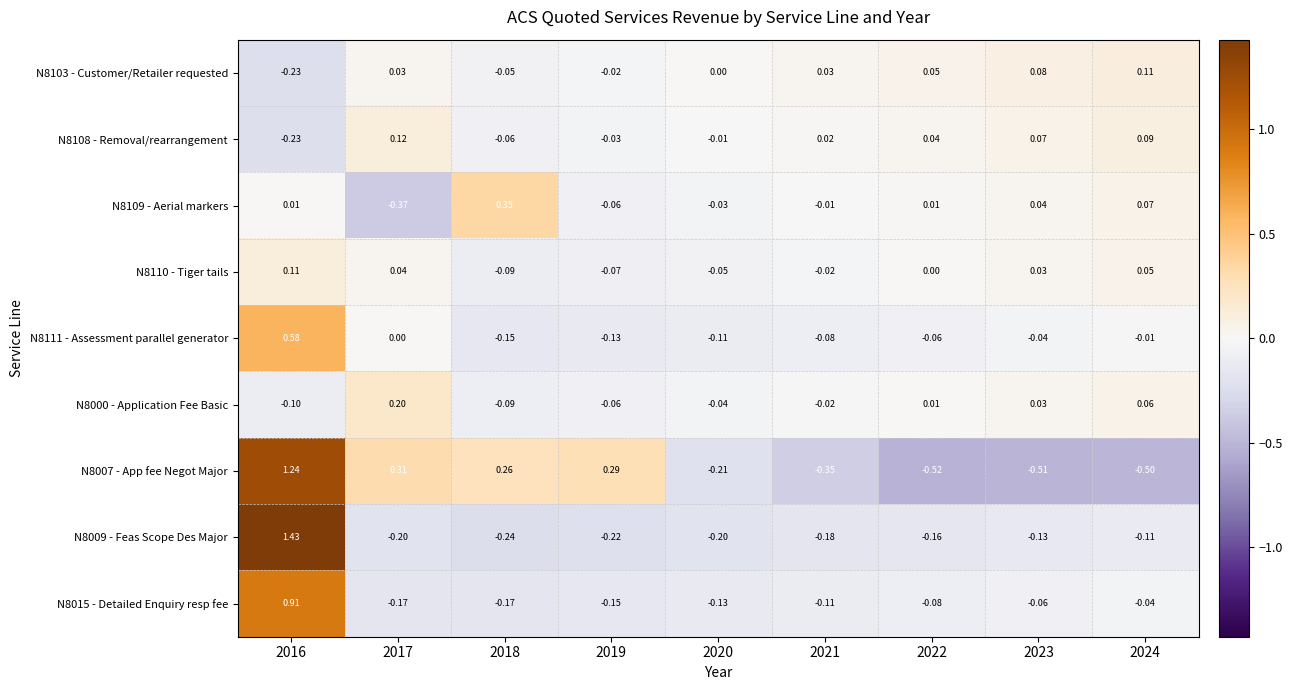

Between 2023 and 2016, which is larger?

2023